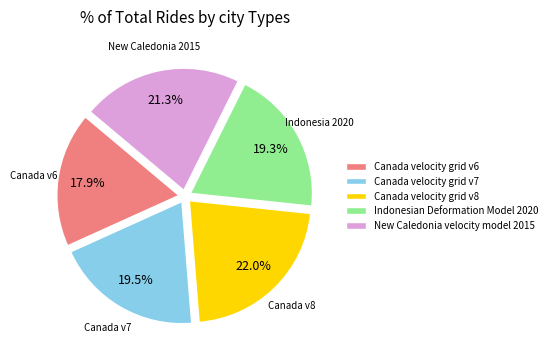

Is Indonesian Deformation Model 2020 the majority of the pie?

No